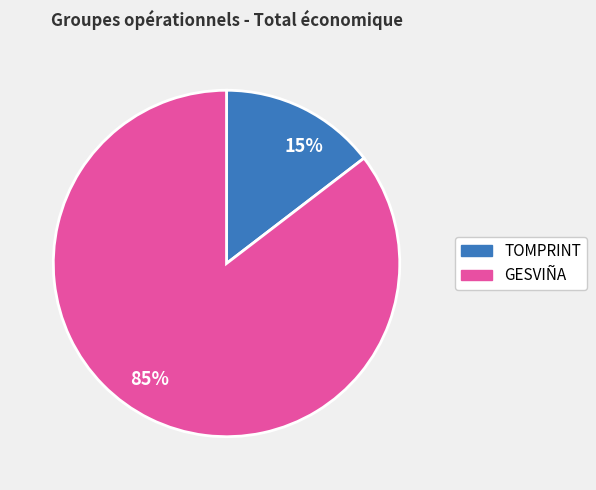

Is it true that 85% is 85% of the pie?

True